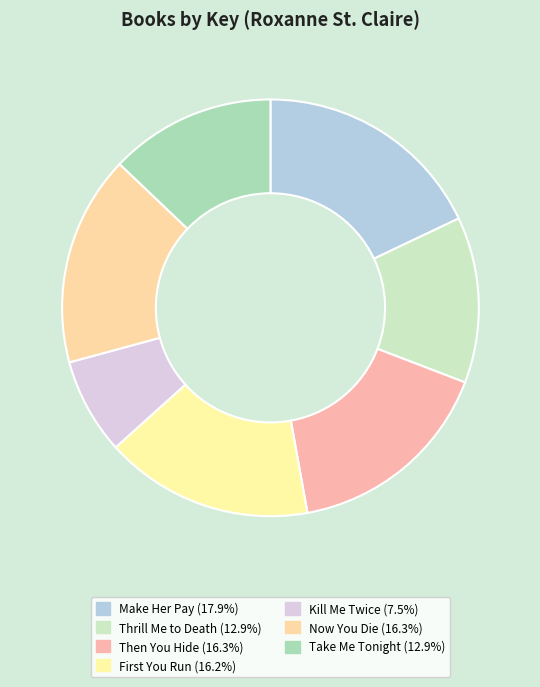

To the nearest percent, what percentage of the pie is Take Me Tonight?

13%